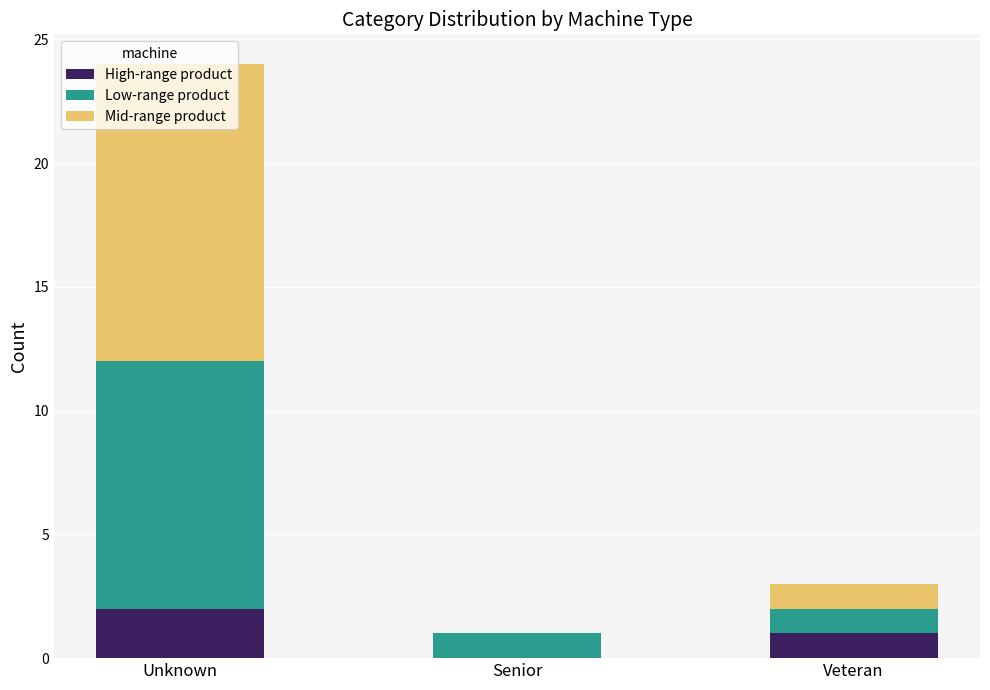

At which category is the sum across all series the highest?

Unknown